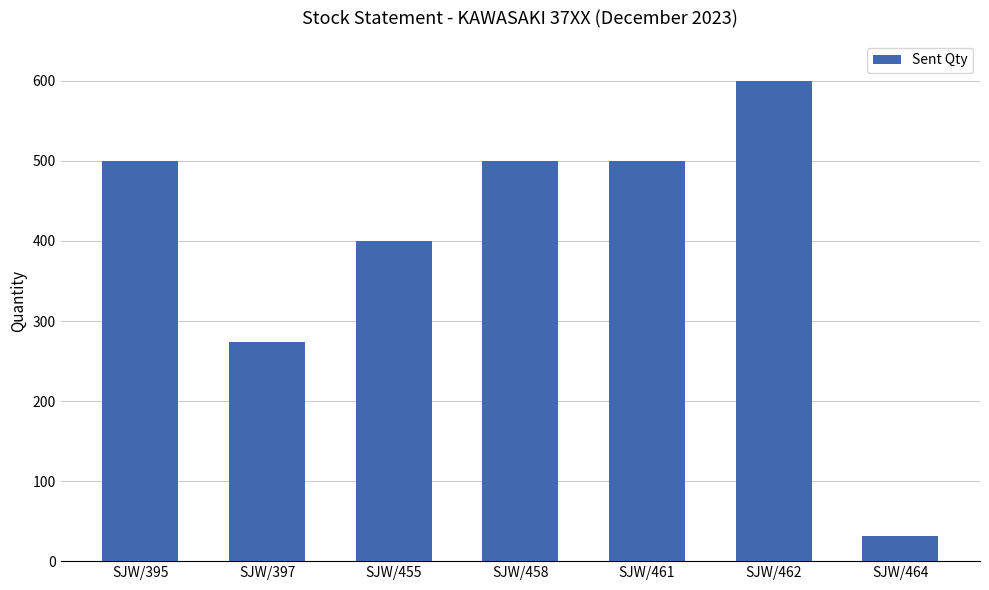

What is the ratio of the value at SJW/464 to the value at SJW/395?

0.1